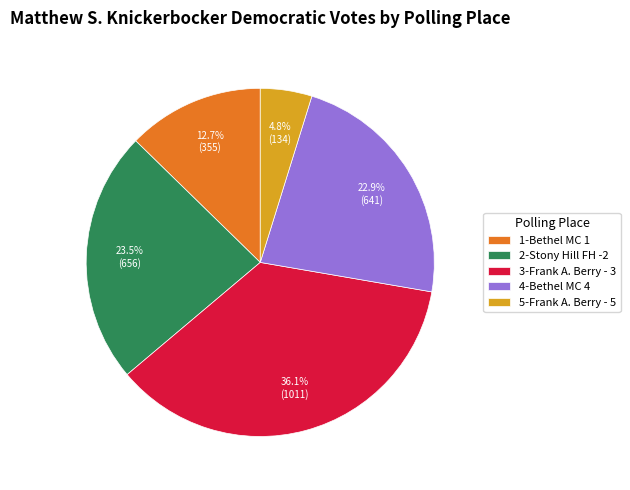

Which has a higher value, 2-Stony Hill FH -2 or 4-Bethel MC 4?

2-Stony Hill FH -2